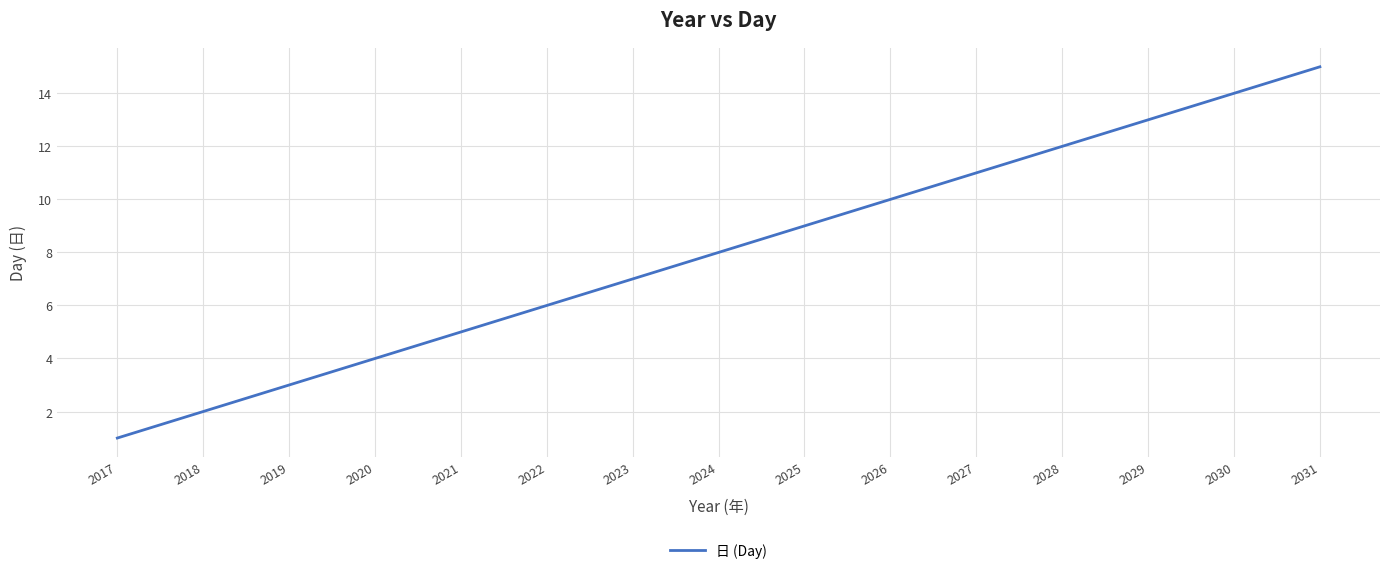

Rank the categories by value from highest to lowest.

2031, 2030, 2029, 2028, 2027, 2026, 2025, 2024, 2023, 2022, 2021, 2020, 2019, 2018, 2017